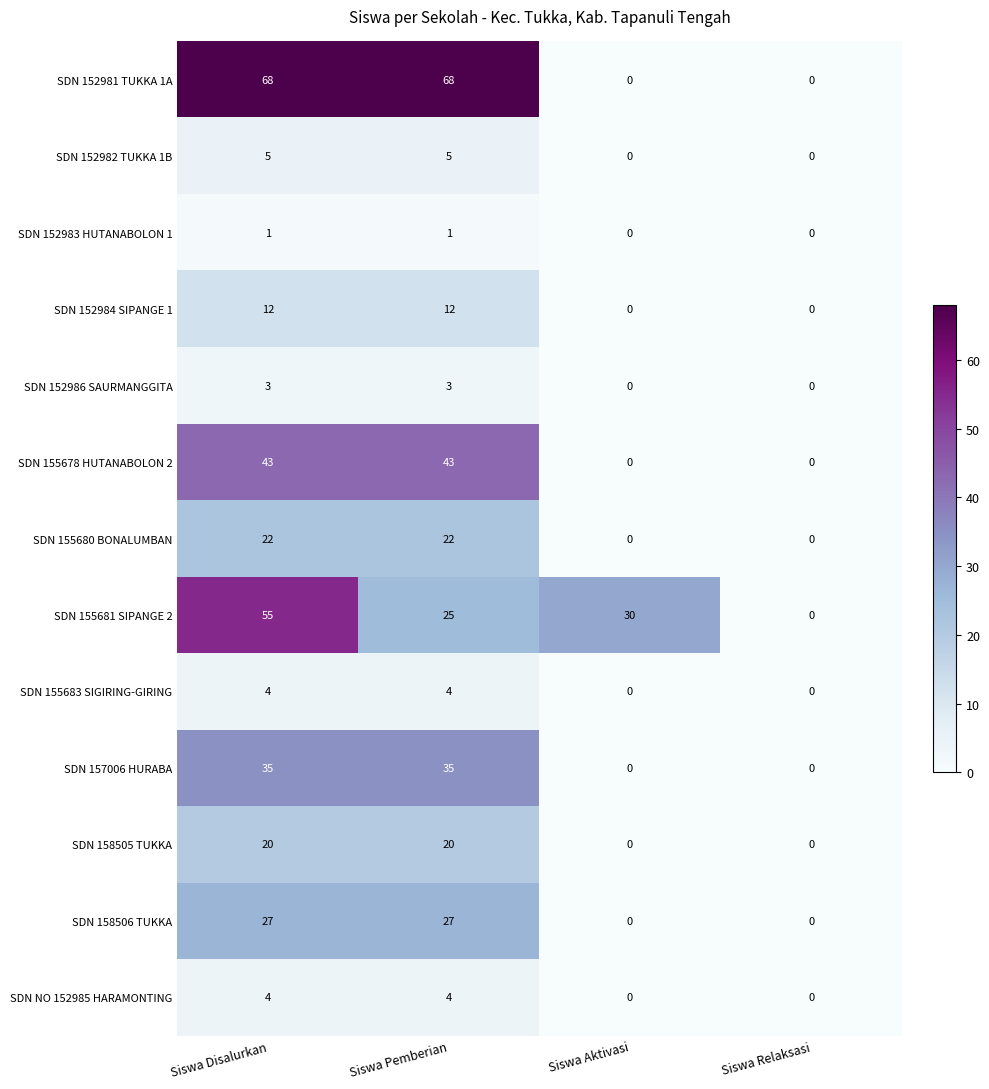

Which series changed the most between Siswa Disalurkan and Siswa Aktivasi?

SDN 152981 TUKKA 1A